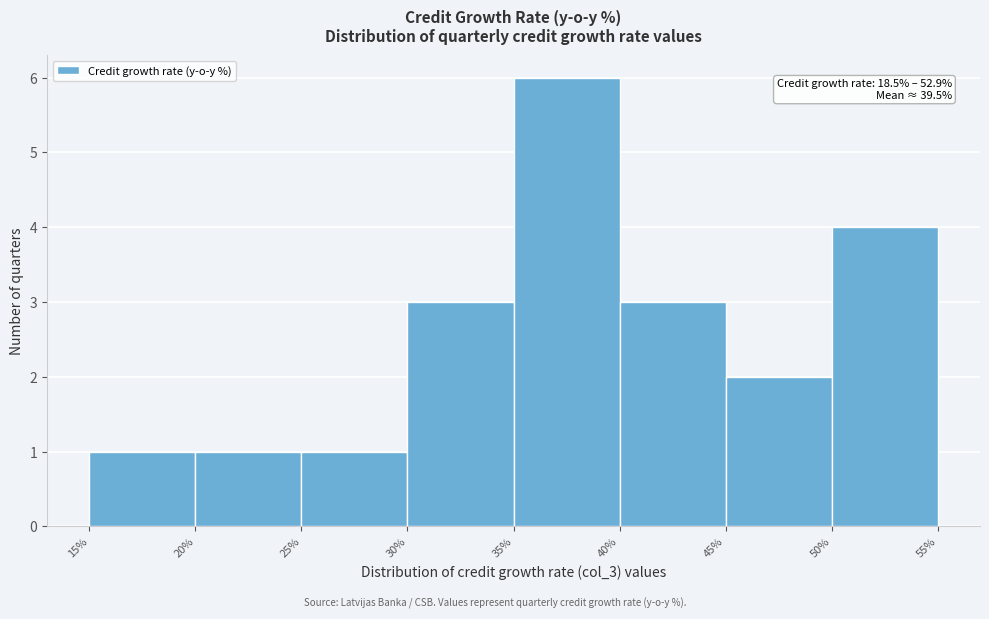

Over which range of the x-axis is the bar tallest?

35% to 40%